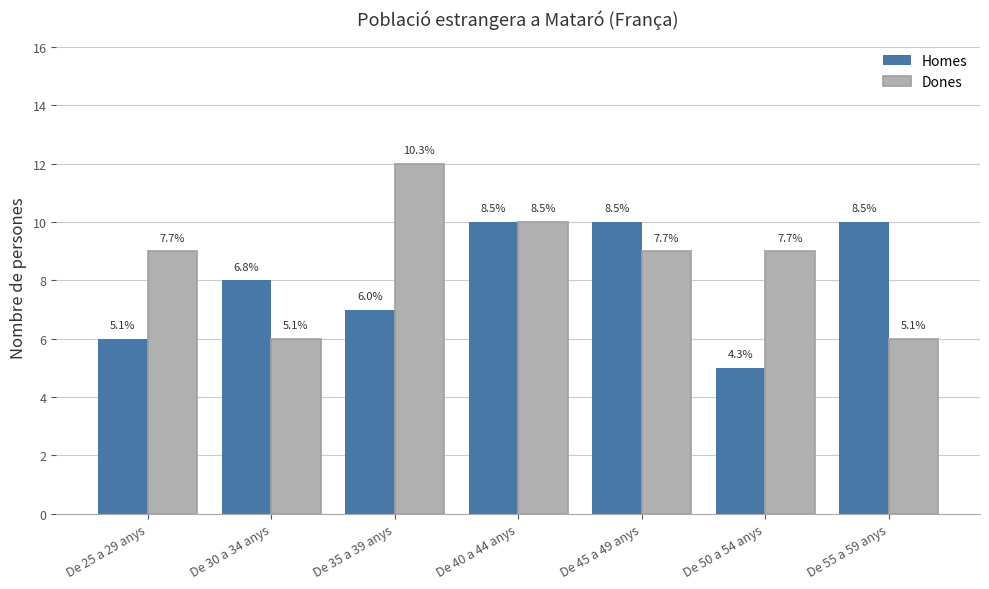

What are all the series names shown in the legend?

Homes, Dones